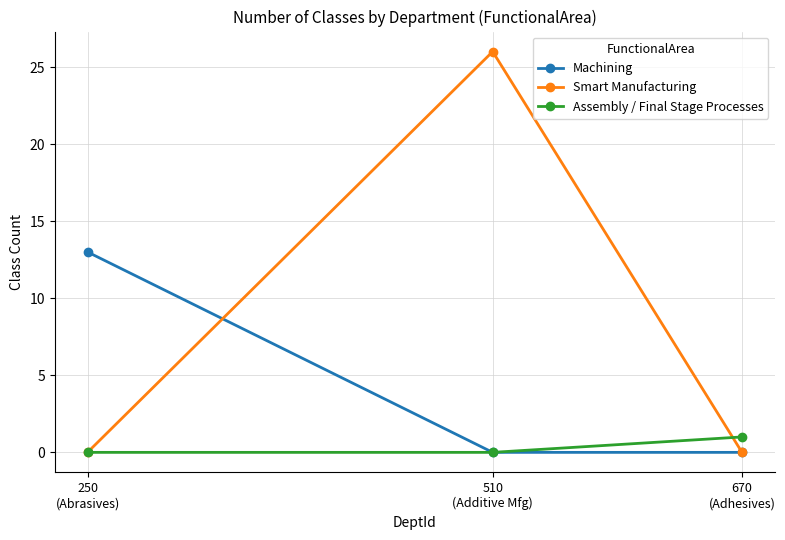

What is the total value across all series at 670
(Adhesives)?

1